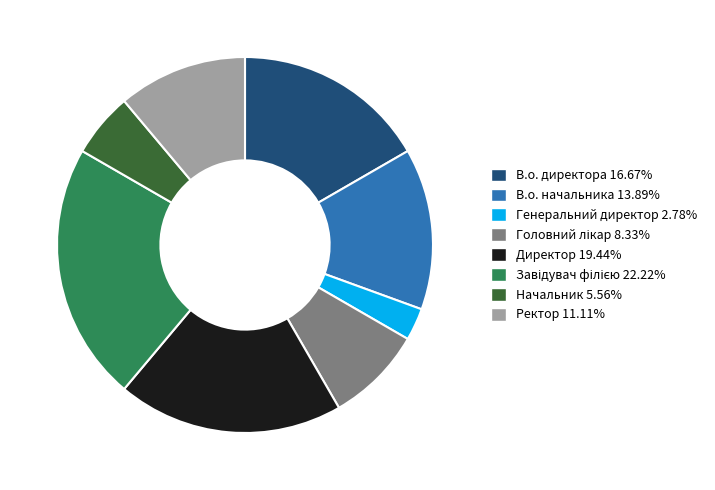

What is the smallest slice in the pie chart?

Генеральний директор